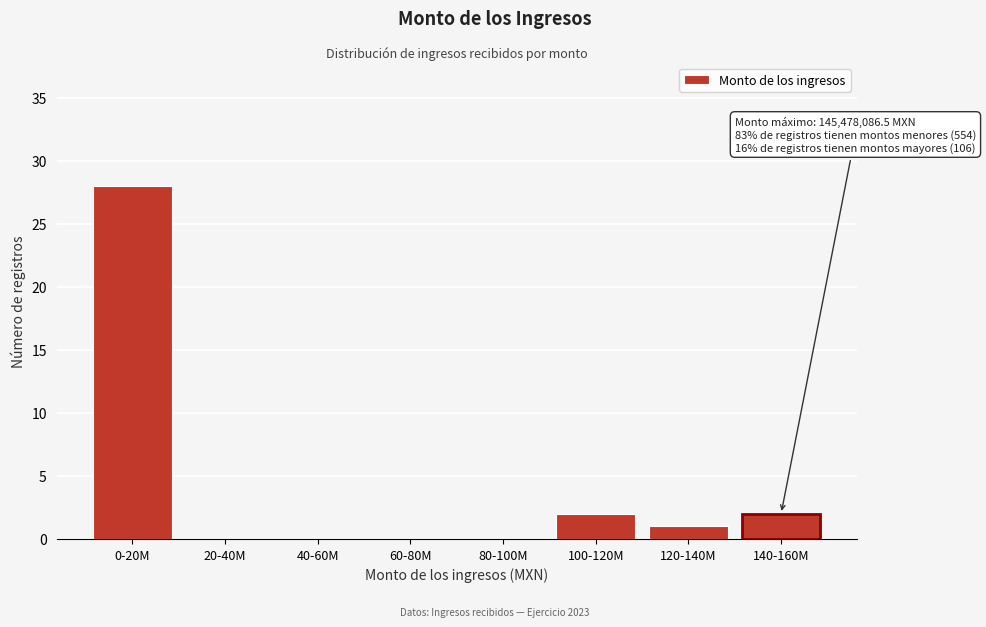

Reading left to right, extract all data points from this chart.

0-20M=28	20-40M=0	40-60M=0	60-80M=0	80-100M=0	100-120M=2	120-140M=1	140-160M=2